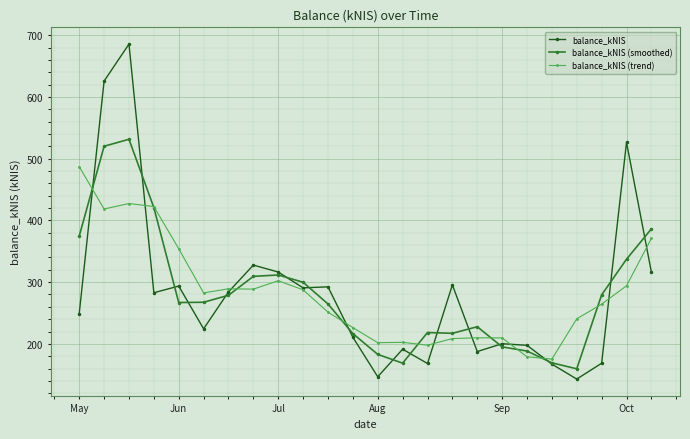

True or false: balance_kNIS (trend) has more than 0 points higher than both neighbors.

True